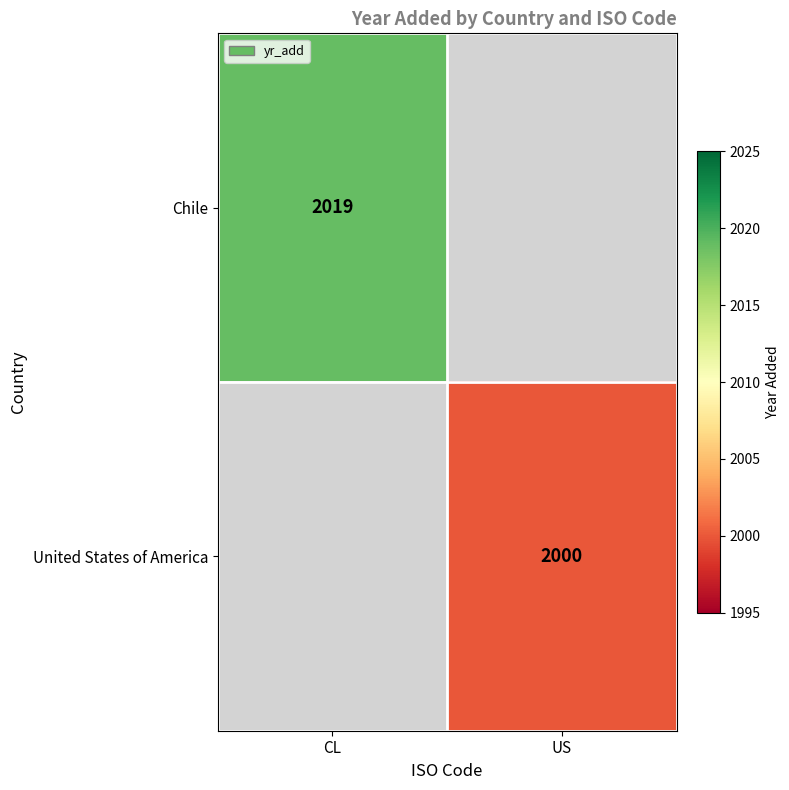

Is it true that United States of America equals 2000 at US?

True